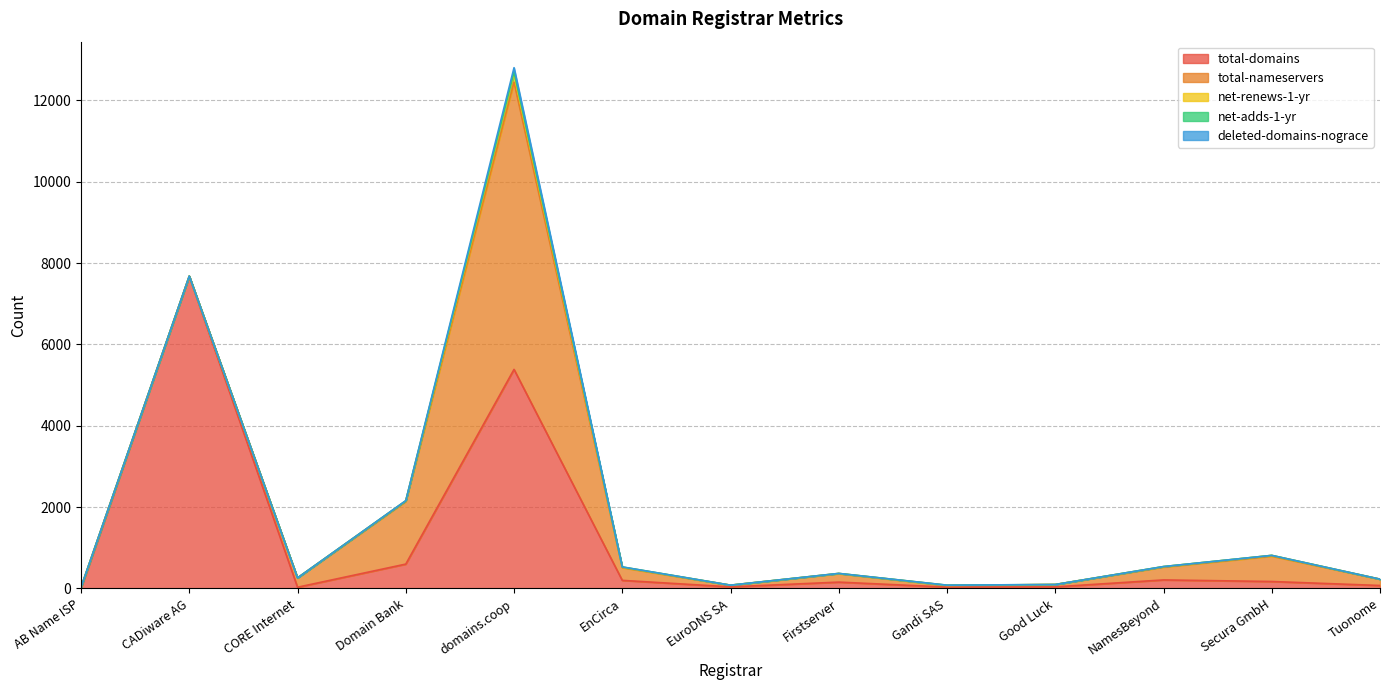

What is the label of the 1st point from the right?

Tuonome